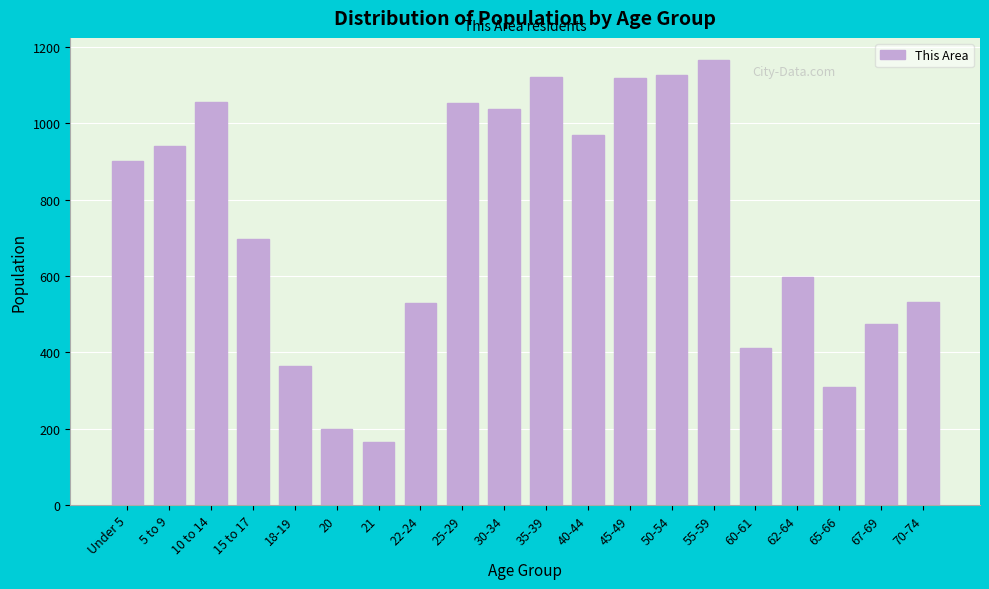

What is the difference between the values at 60-61 and 18-19?

48